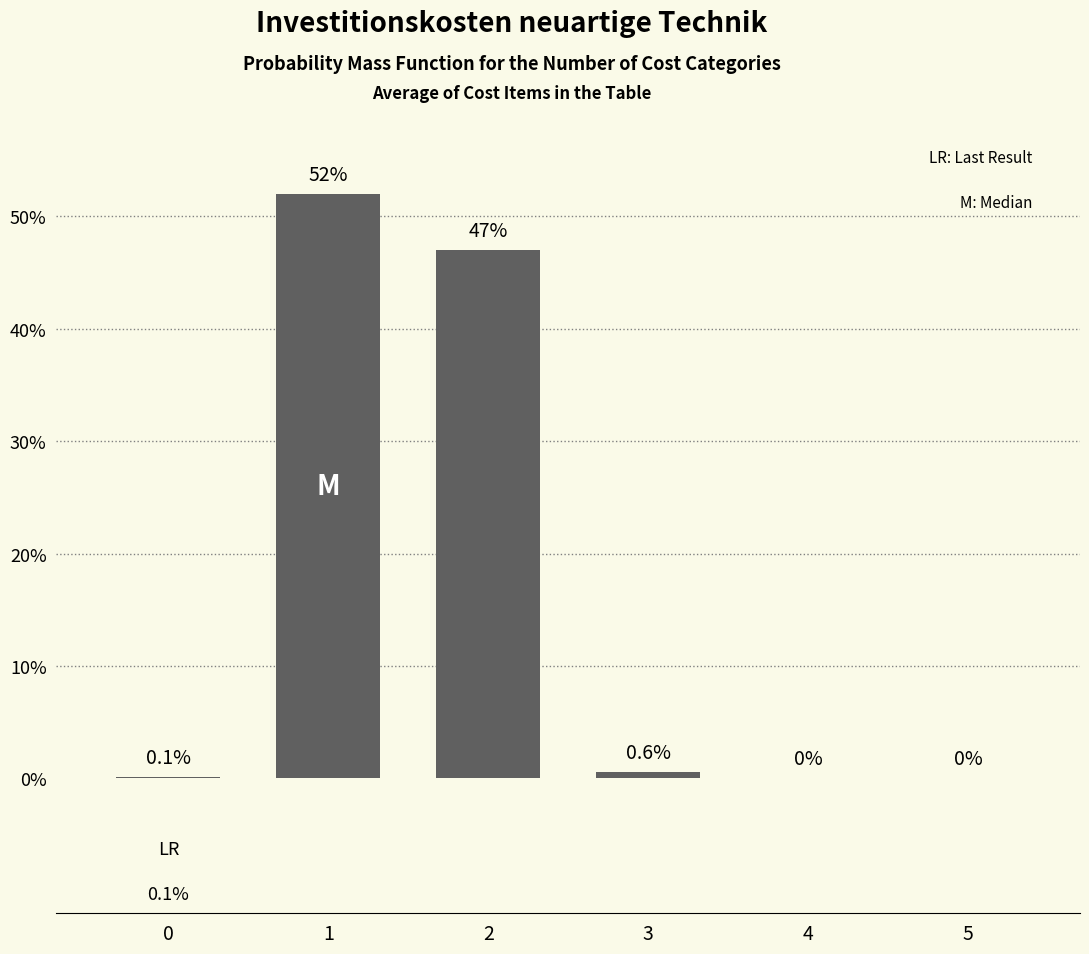

Are the bars horizontal?

No